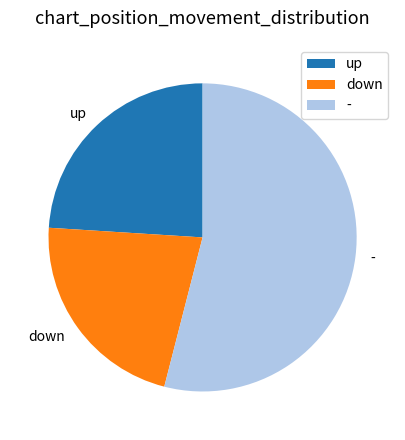

Is it true that up is 24% of the pie?

True